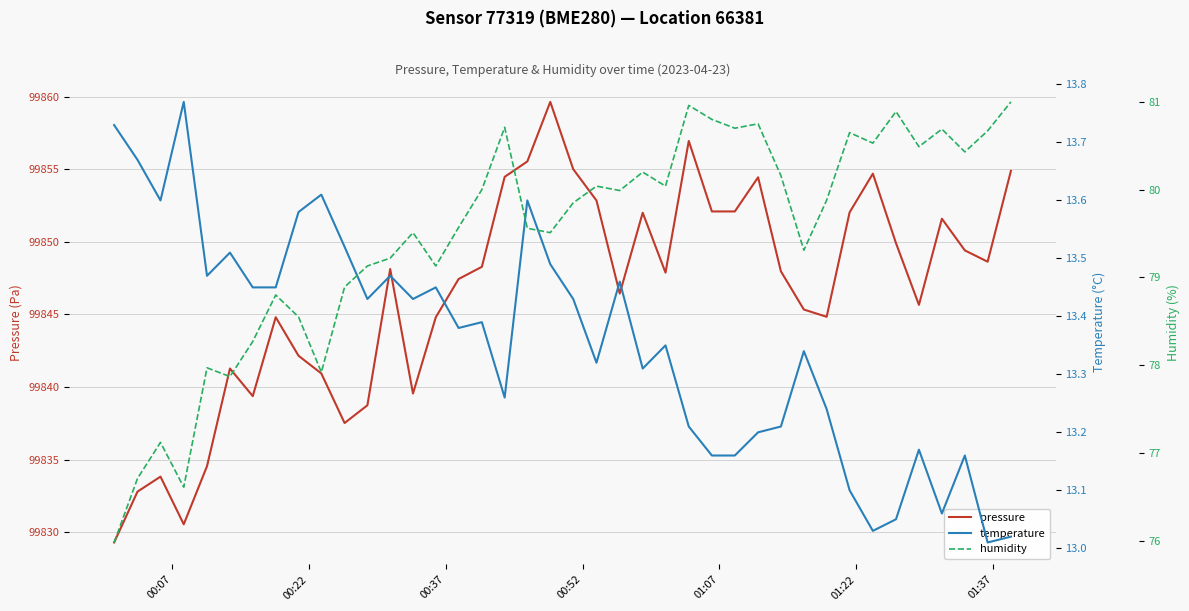

How many lines are shown in the chart?

3